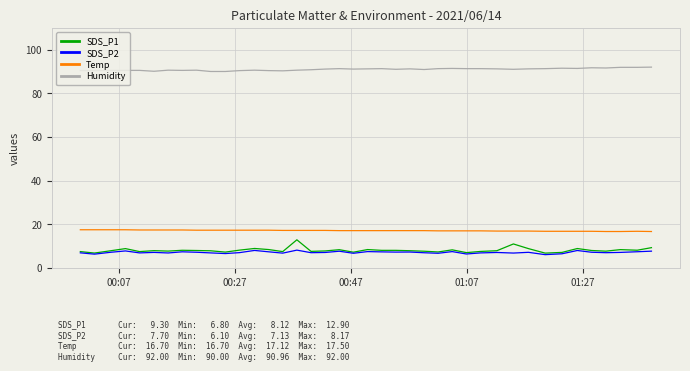

True or false: Humidity and SDS_P1 intersect in this chart.

False